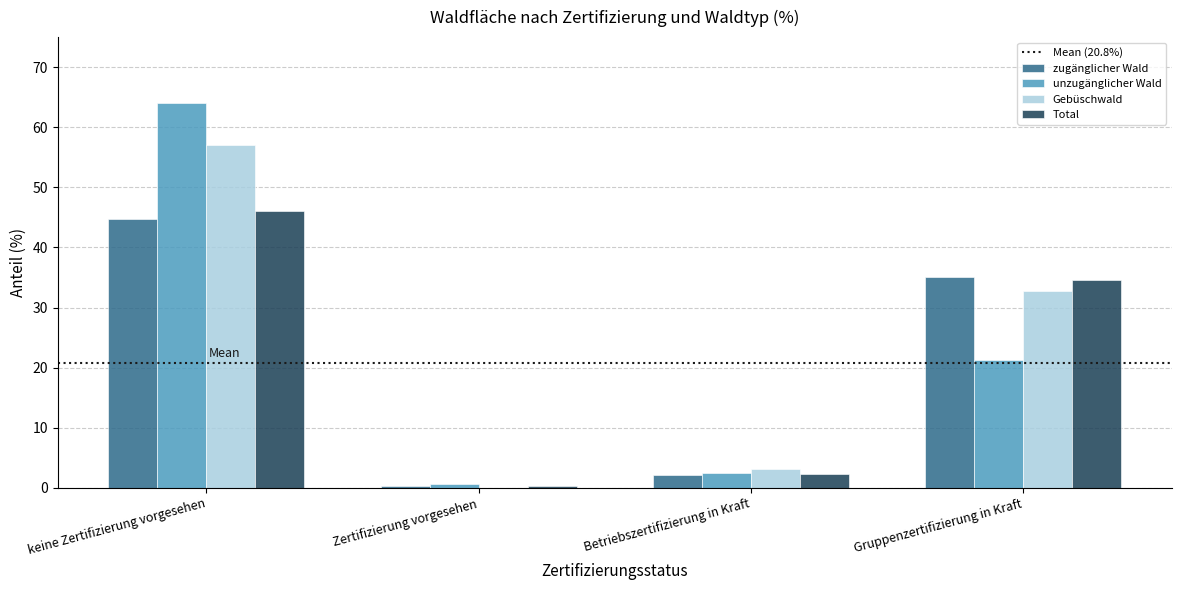

Which series changed the most between Zertifizierung vorgesehen and Gruppenzertifizierung in Kraft?

zugänglicher Wald